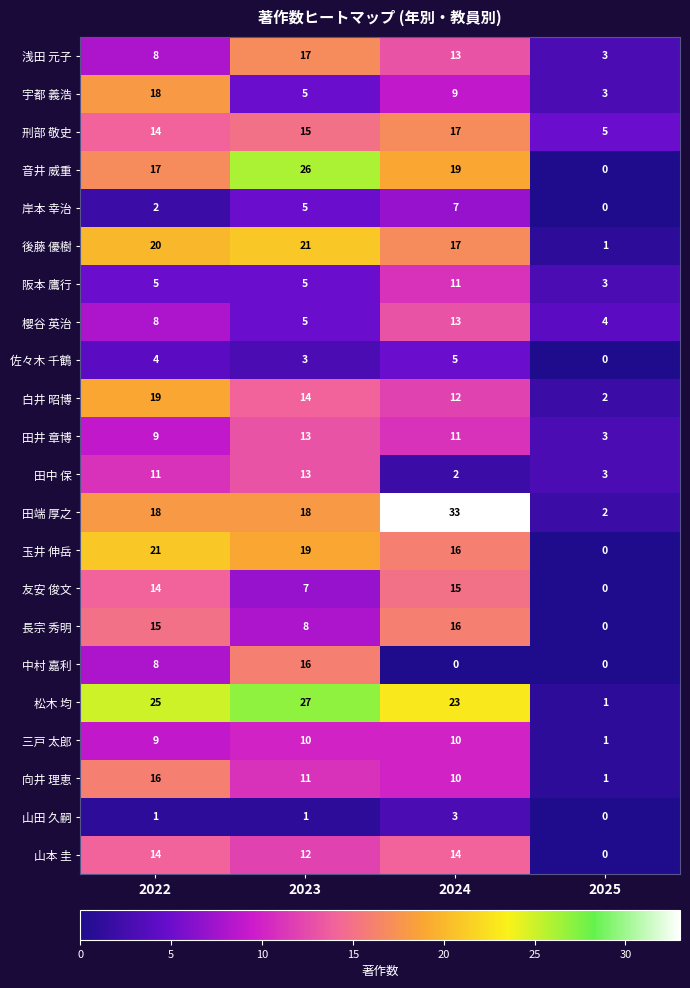

The 後藤 優樹 series shows 0 at 2025. True or false?

False